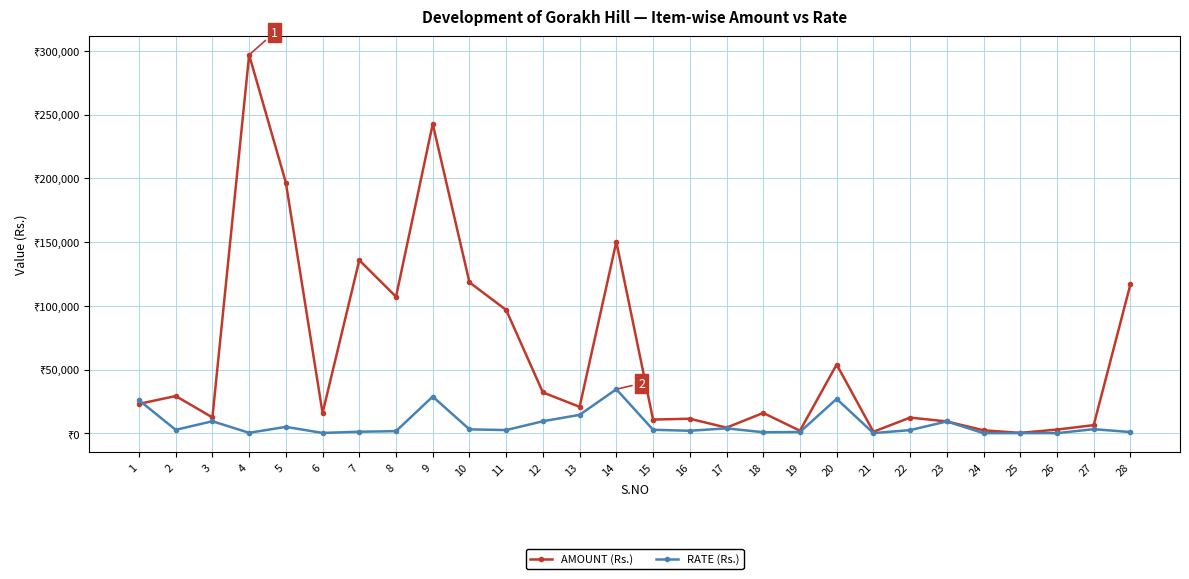

Which series ends up on top after the final intersection of AMOUNT (Rs.) and RATE (Rs.)?

AMOUNT (Rs.)